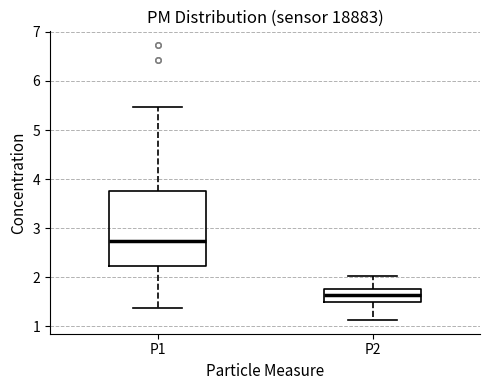

Which box's median line is the highest?

P1